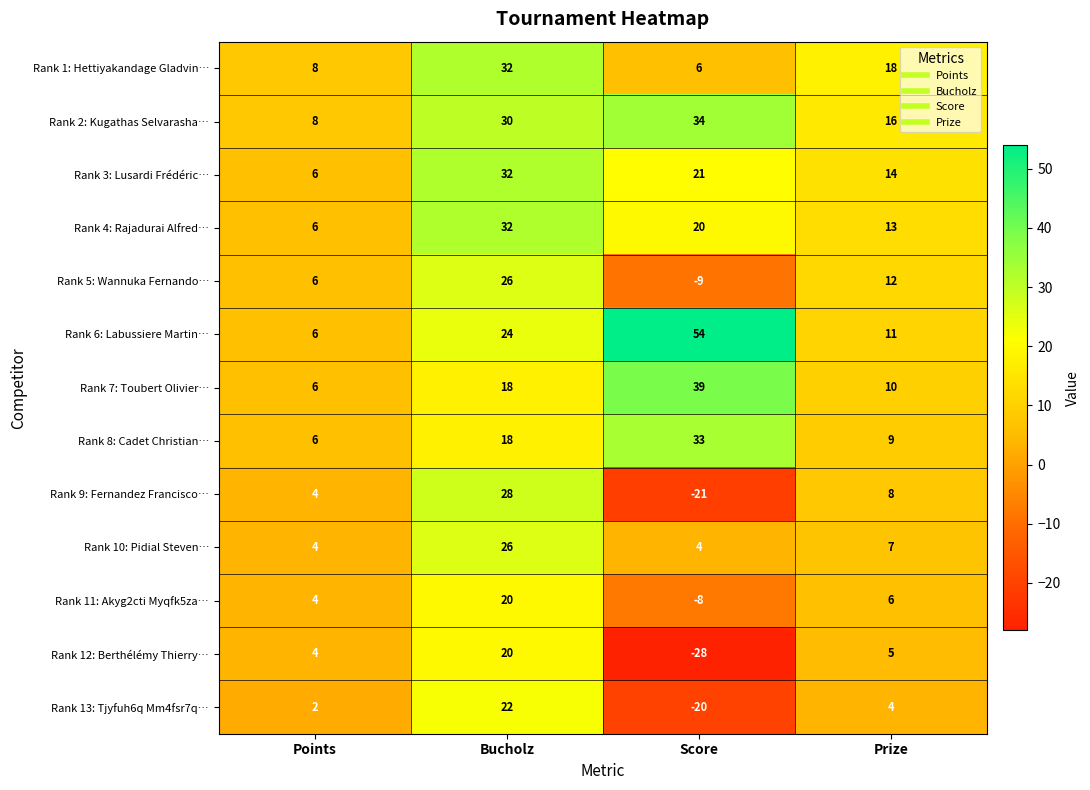

Is it true that Rank 10: Pidial Steven… equals 4 at Points?

True